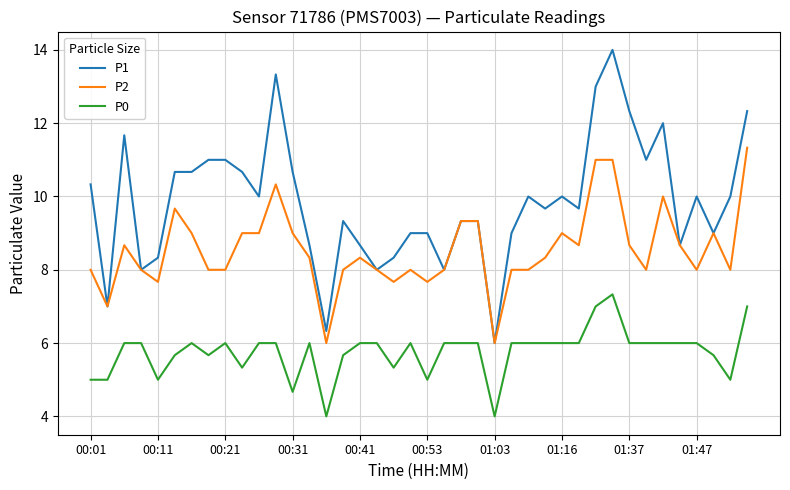

What are all the series names shown in the legend?

P1, P2, P0